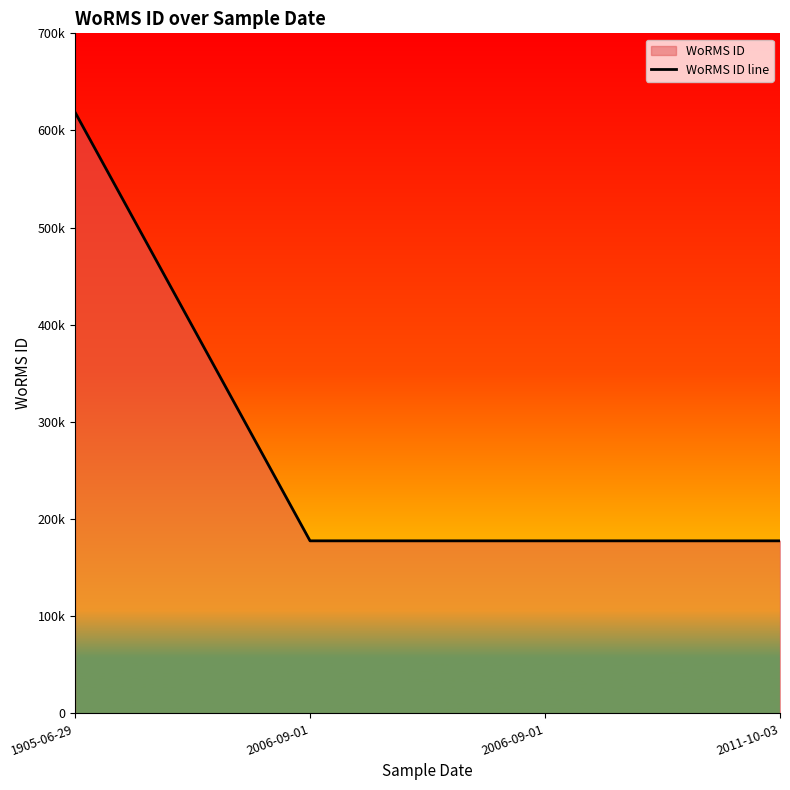

What is the difference between the maximum and minimum values?

441146